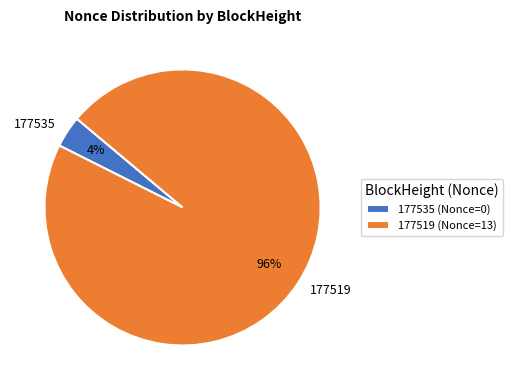

Combined, do 177519 and 177535 account for over 50%?

Yes